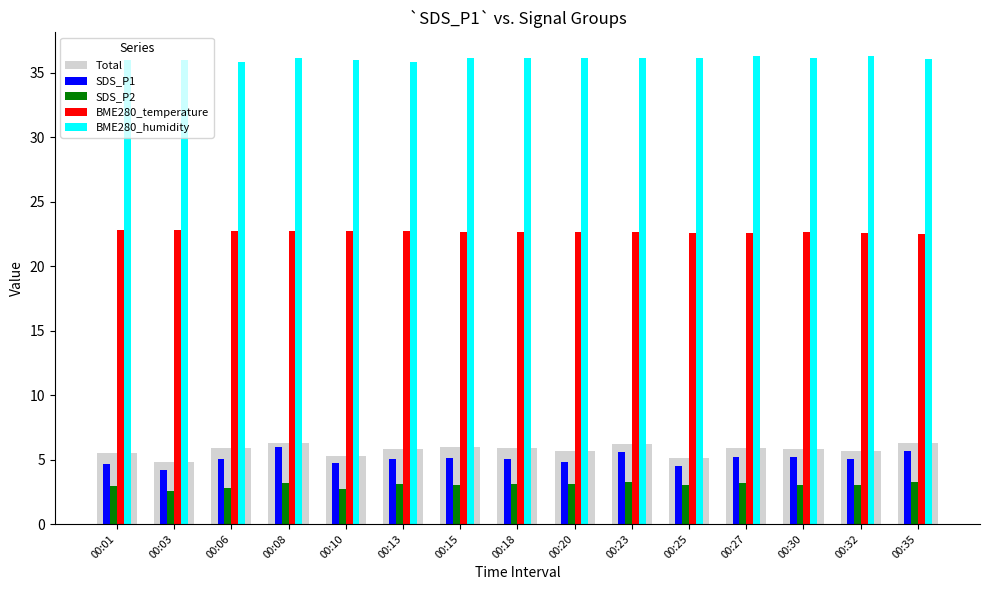

The Total series shows 1.9 at 00:30. True or false?

False